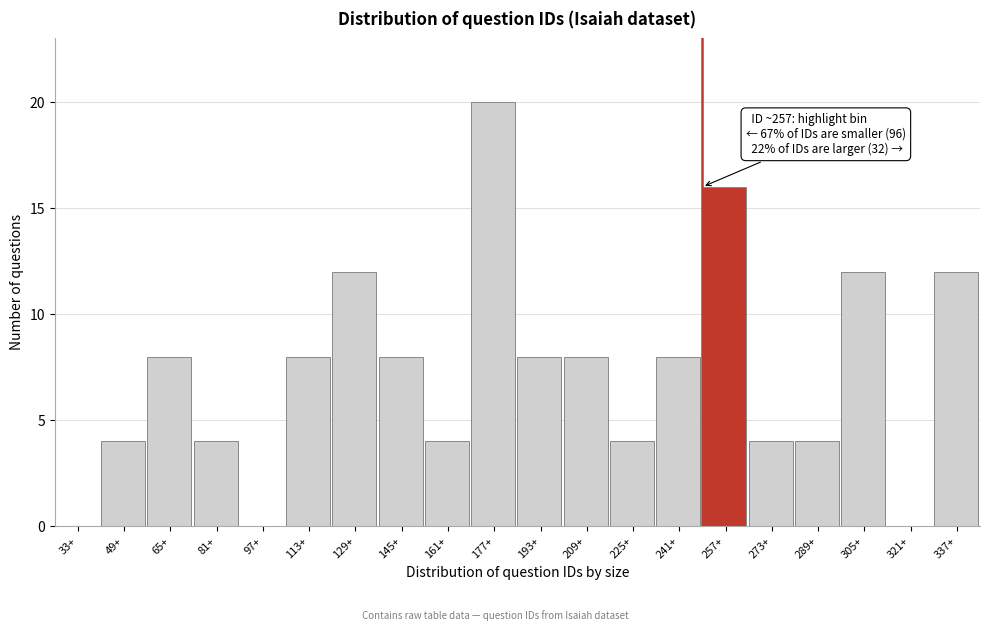

What is the sum of all values?

144